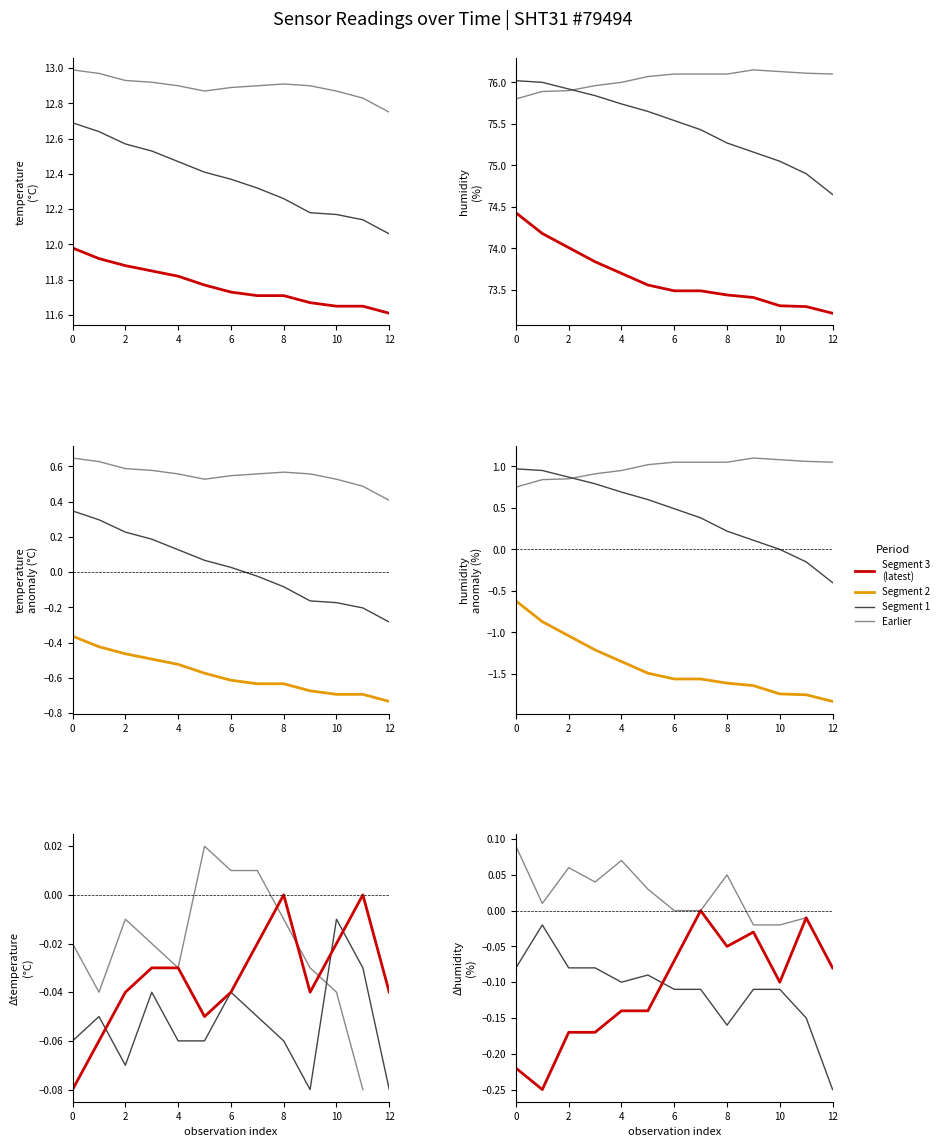

Which series has the largest total across all categories?

humidity